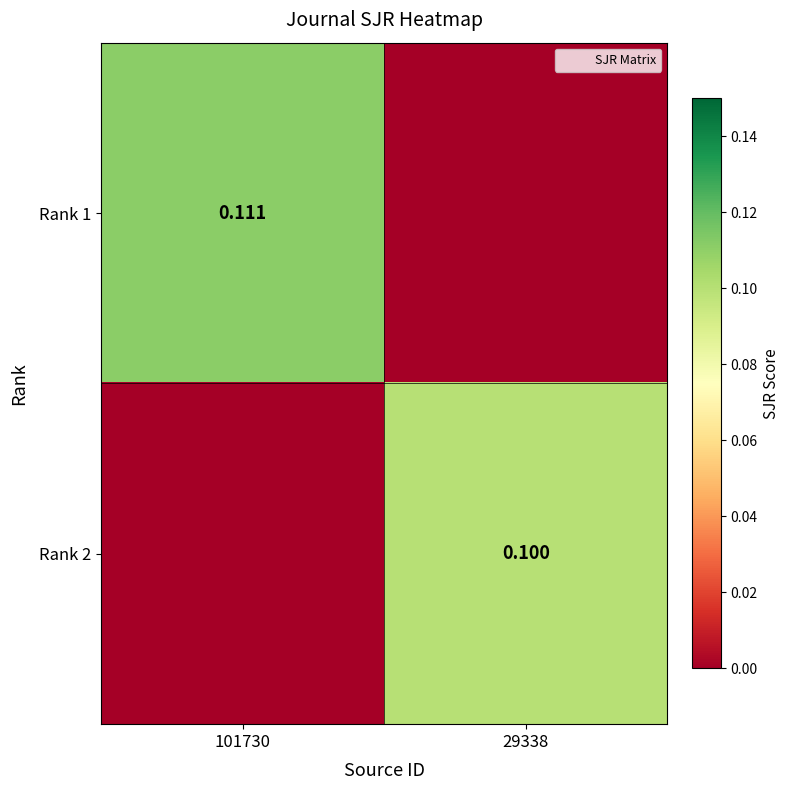

Is the value of Rank 2 at 101730 greater than the value of Rank 1 at 101730?

No